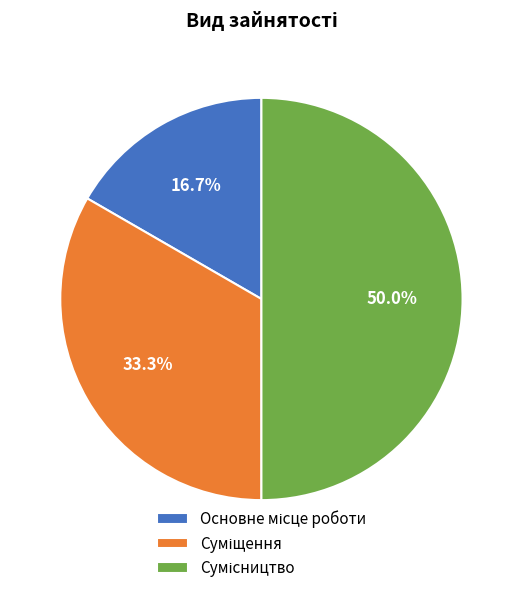

What is the smallest slice in the pie chart?

Основне місце роботи